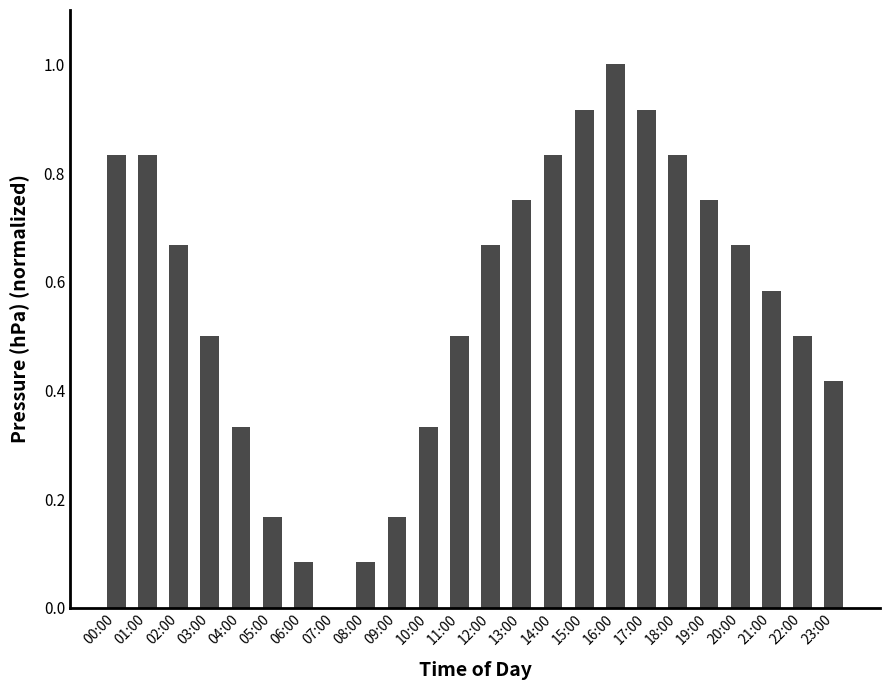

Are the bars horizontal?

No